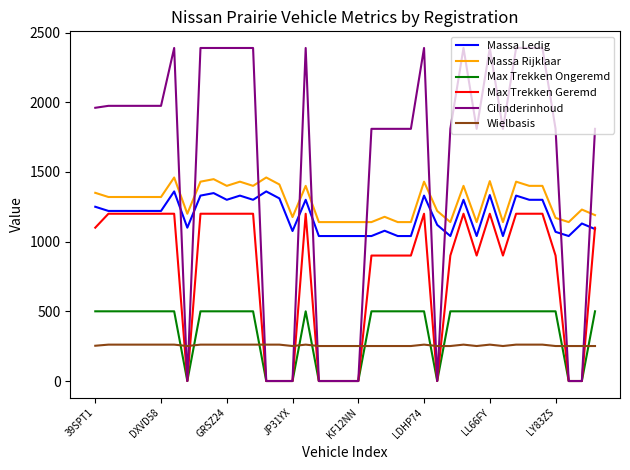

What are all the series names shown in the legend?

Massa Ledig, Massa Rijklaar, Max Trekken Ongeremd, Max Trekken Geremd, Cilinderinhoud, Wielbasis